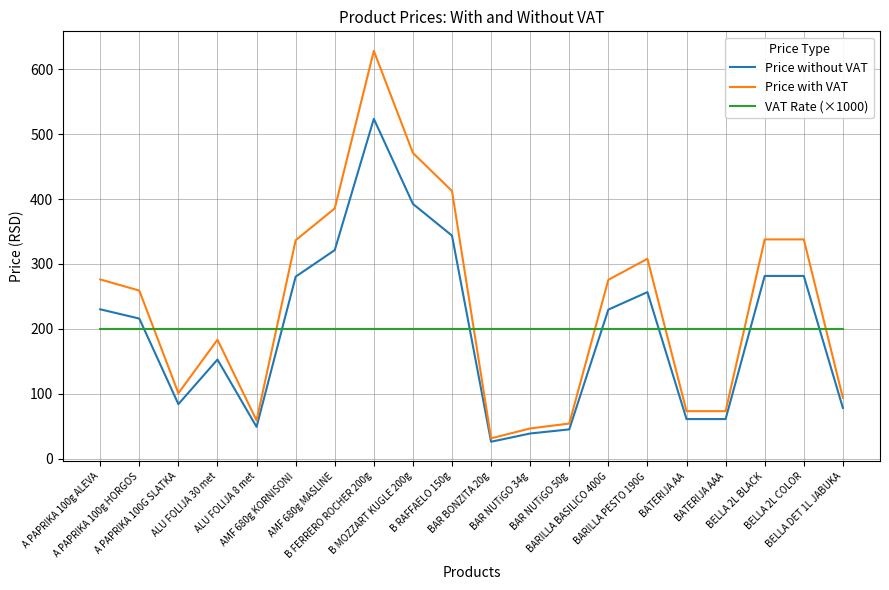

What is the spread (max minus min) of values at ALU FOLIJA 8 met?

151.0